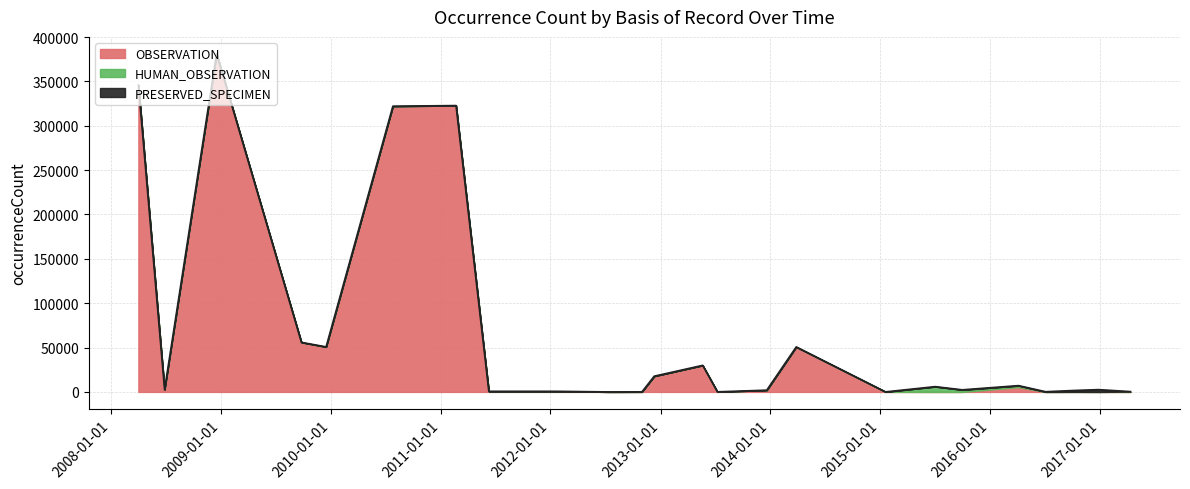

What is the difference between the maximum and minimum values in the OBSERVATION series?

381073